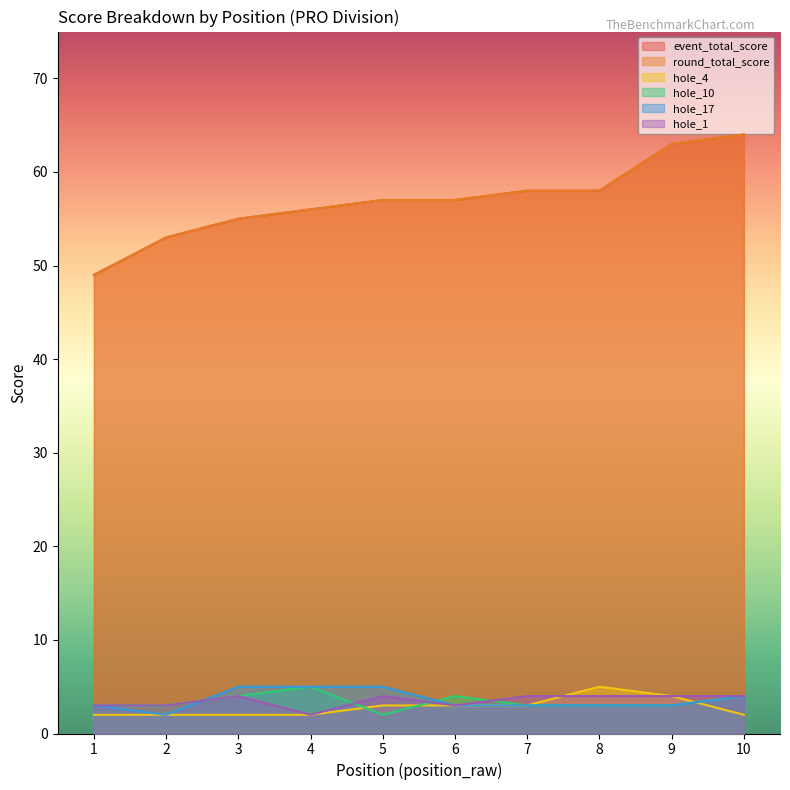

How many lines are shown in the chart?

6